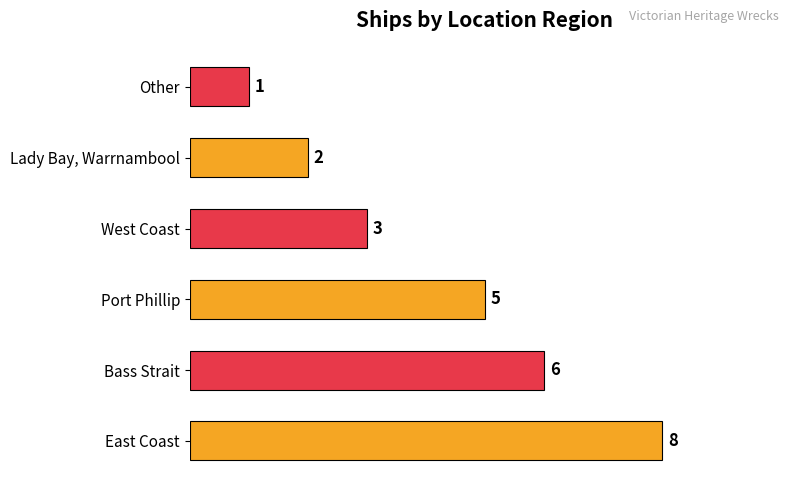

What is the difference between the second highest and second lowest values?

4